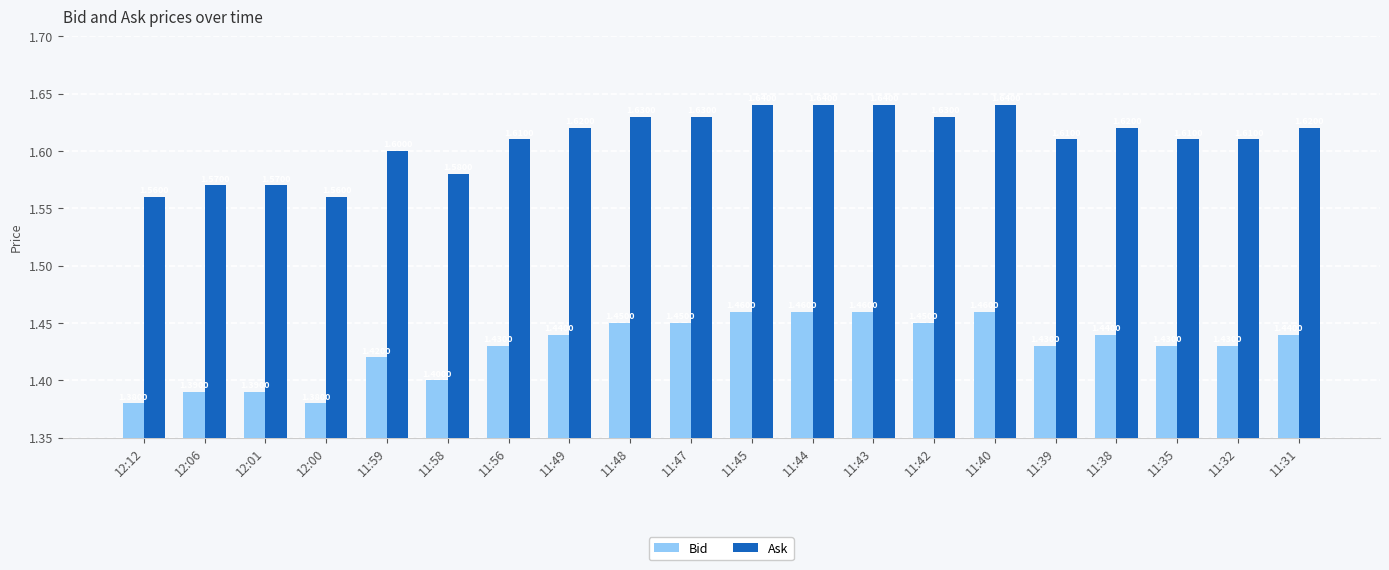

What is the sum of the Ask values at 11:58 and 11:48?

3.2